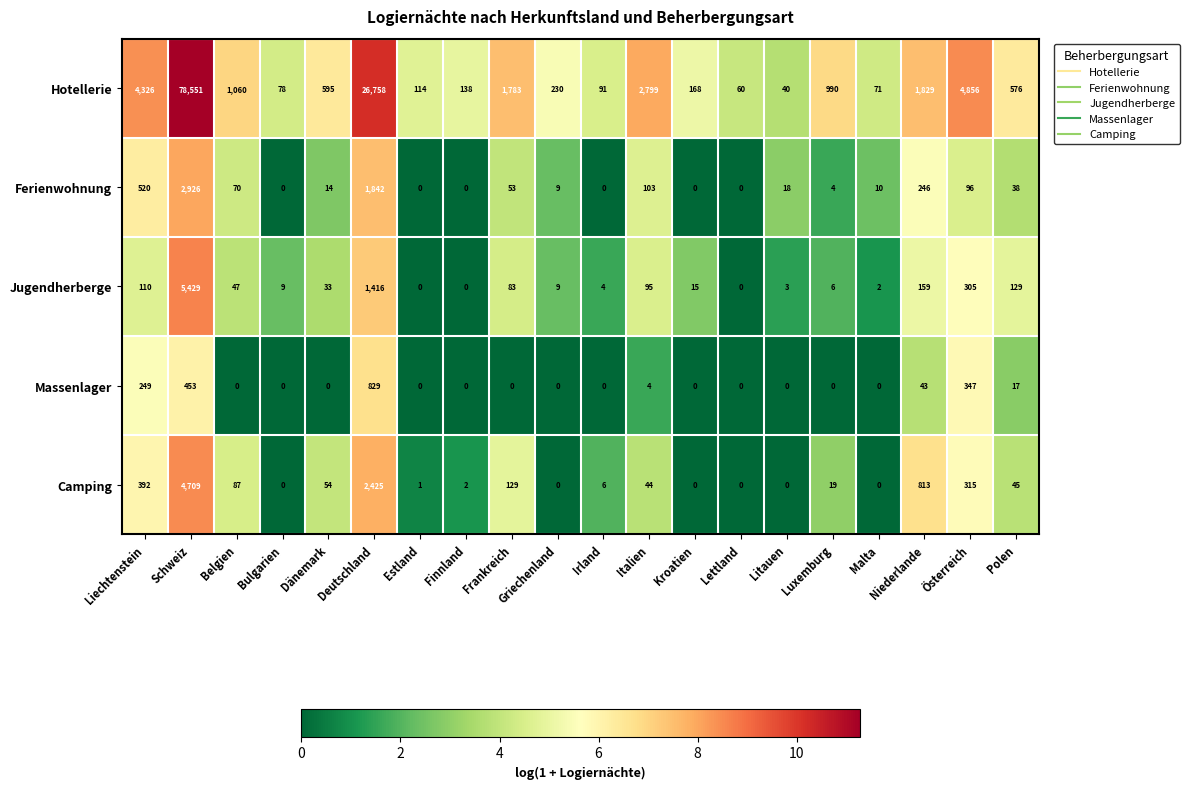

Rank the series by their maximum value, from lowest to highest.

Massenlager, Ferienwohnung, Camping, Jugendherberge, Hotellerie